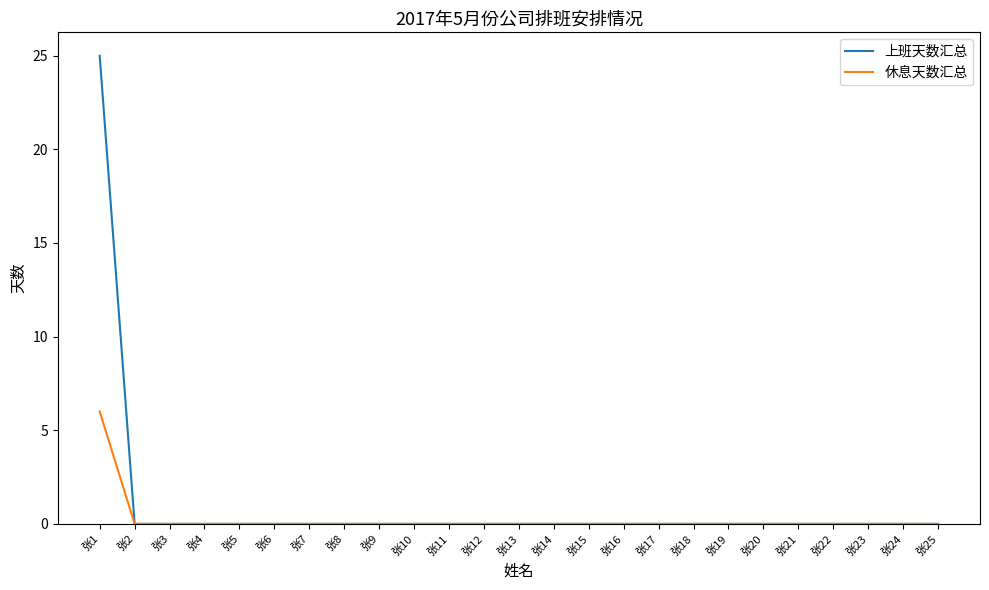

Reading right to left, transcribe all the data shown in this chart.

上班天数汇总: 张25=0	张24=0	张23=0	张22=0	张21=0	张20=0	张19=0	张18=0	张17=0	张16=0	张15=0	张14=0	张13=0	张12=0	张11=0	张10=0	张9=0	张8=0	张7=0	张6=0	张5=0	张4=0	张3=0	张2=0	张1=25
休息天数汇总: 张25=0	张24=0	张23=0	张22=0	张21=0	张20=0	张19=0	张18=0	张17=0	张16=0	张15=0	张14=0	张13=0	张12=0	张11=0	张10=0	张9=0	张8=0	张7=0	张6=0	张5=0	张4=0	张3=0	张2=0	张1=6